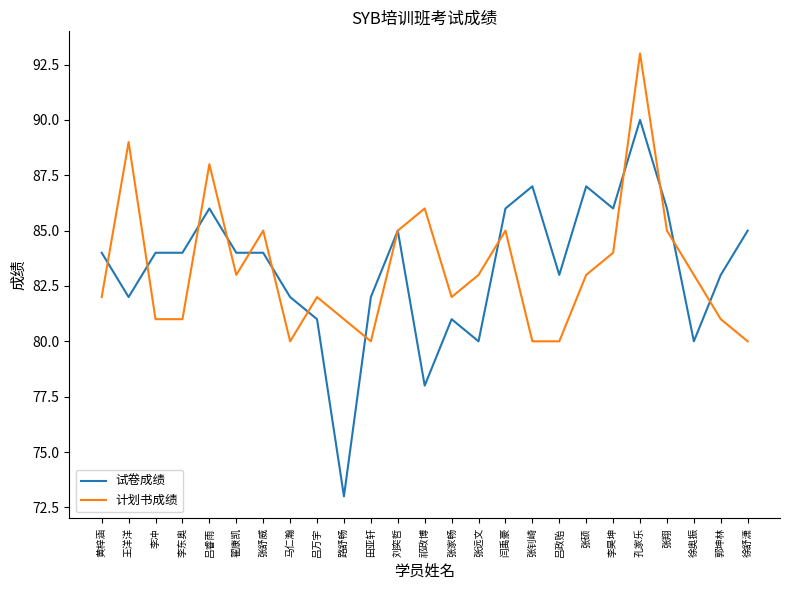

The value of 试卷成绩 at 李东奥 is 137. True or false?

False